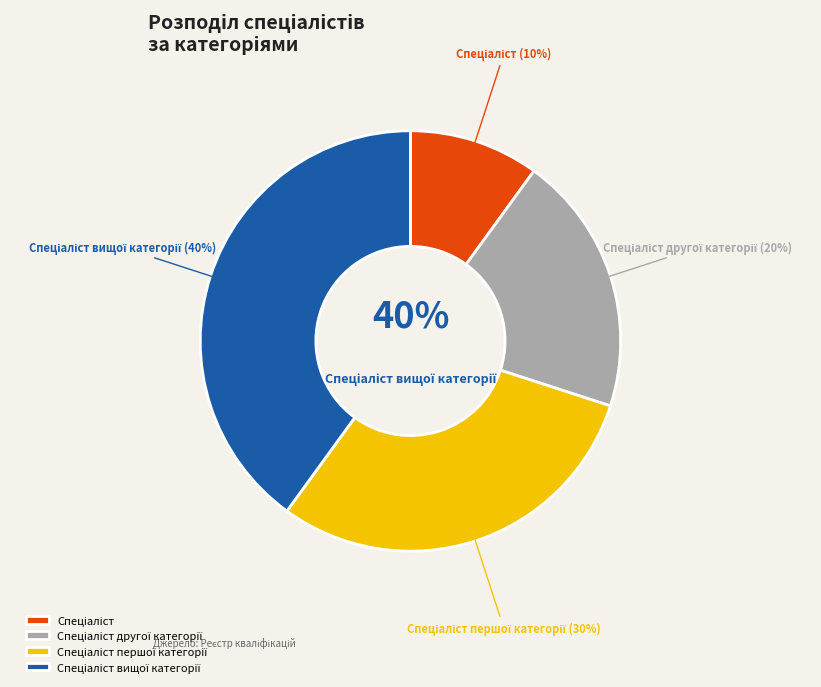

What is the largest slice in the pie chart?

Спеціаліст вищої категорії